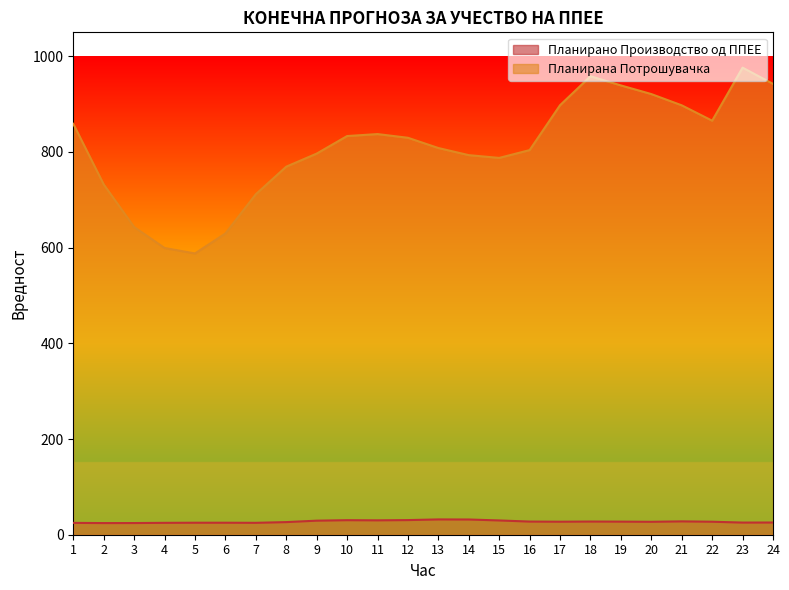

Reading right to left, list all the values displayed in this chart.

Планирано Производство од ППЕЕ: 25.5	25.4	27.2	27.9	27.0	27.4	27.5	27.2	27.5	29.8	31.8	32.0	30.6	30.1	30.4	29.4	26.4	24.9	25.1	25.1	24.8	24.4	24.3	24.7
Планирана Потрошувачка: 942.3	976.2	865.3	897.4	921.0	939.1	958.2	897.7	803.9	787.5	793.3	808.2	829.6	837.4	833.2	796.5	769.2	711.6	629.6	587.9	599.3	643.1	732.1	858.8